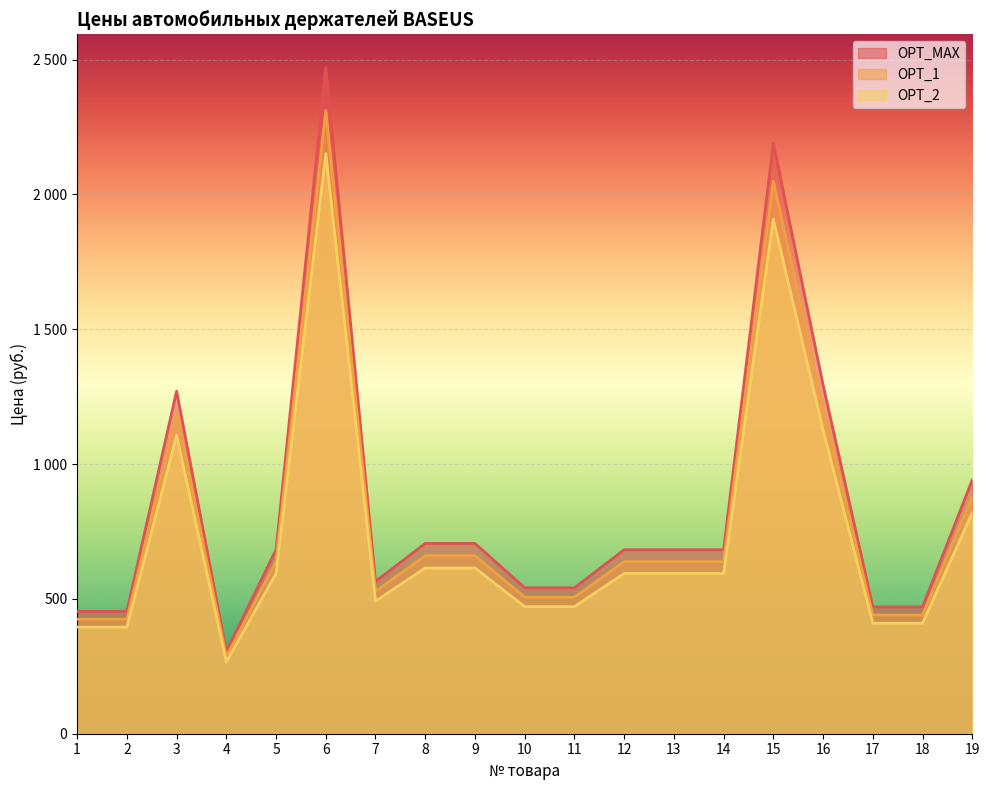

How many data points in OPT_MAX are less than 682?

8